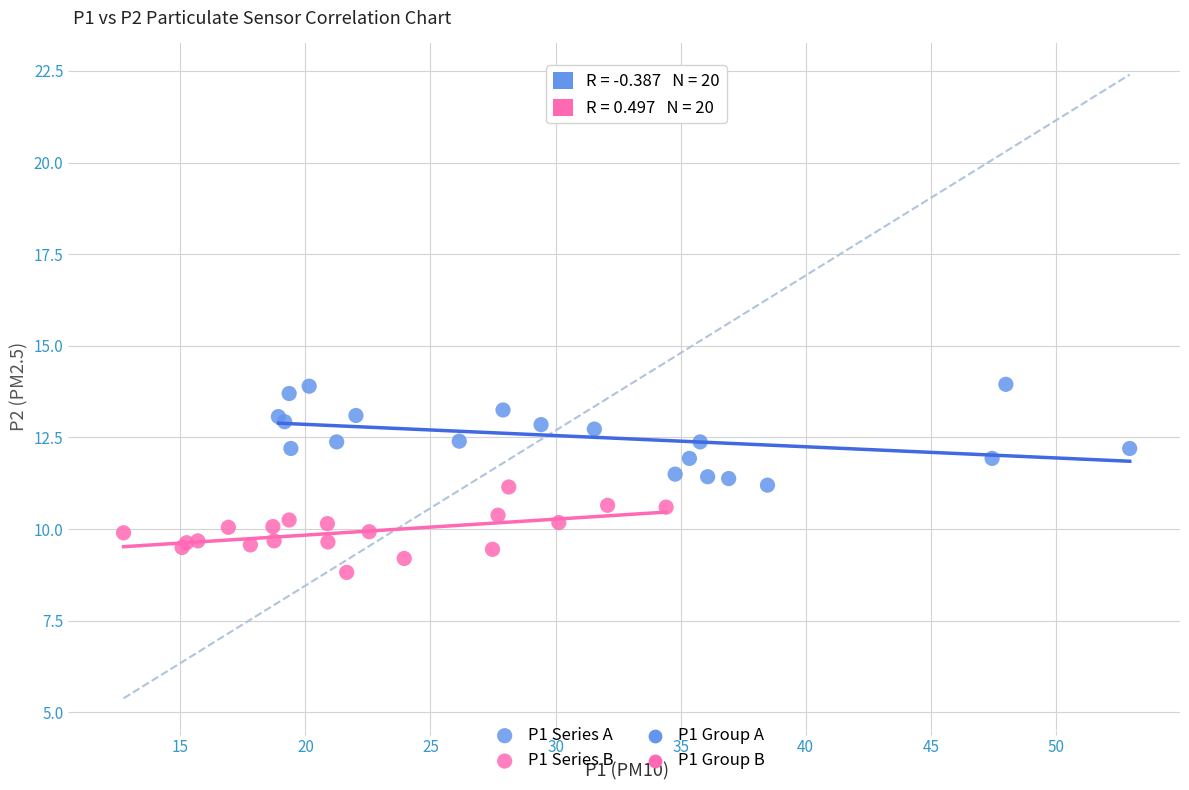

Which series contains the lowest Y value?

P1 Series B